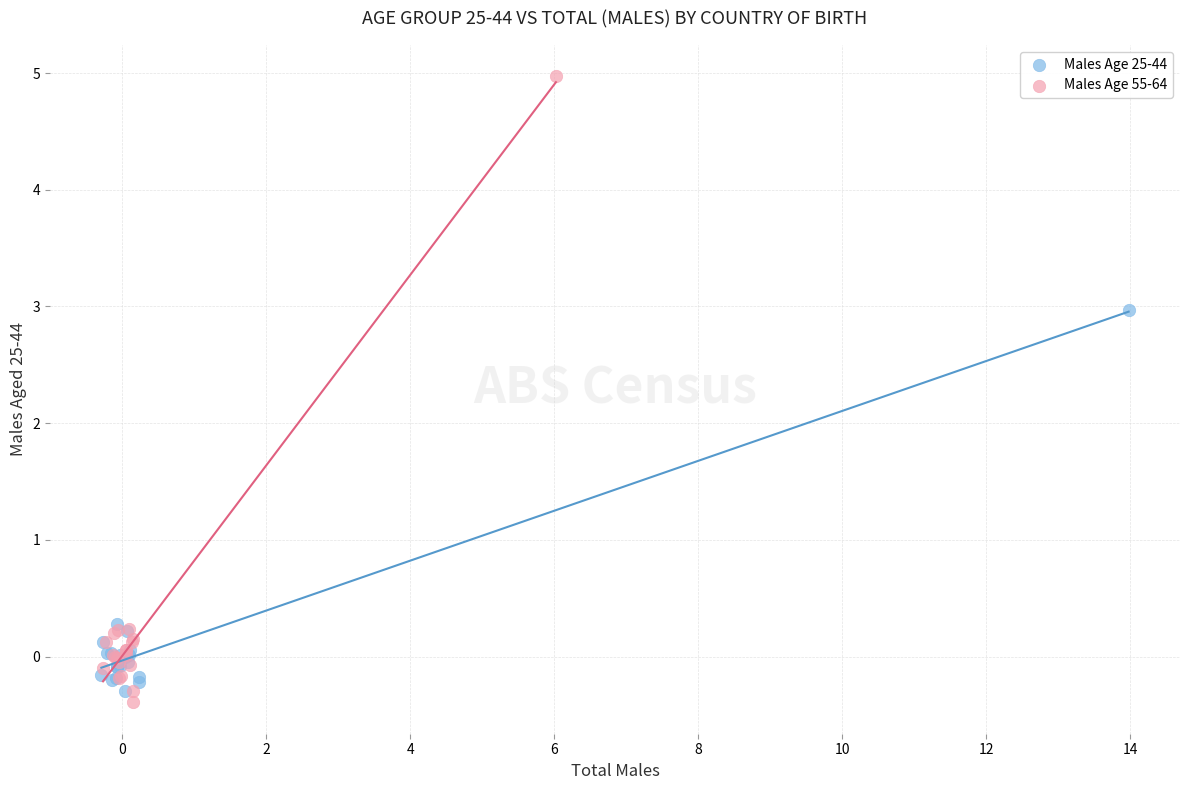

What are all the series names shown in the legend?

Males Age 25-44, Males Age 55-64